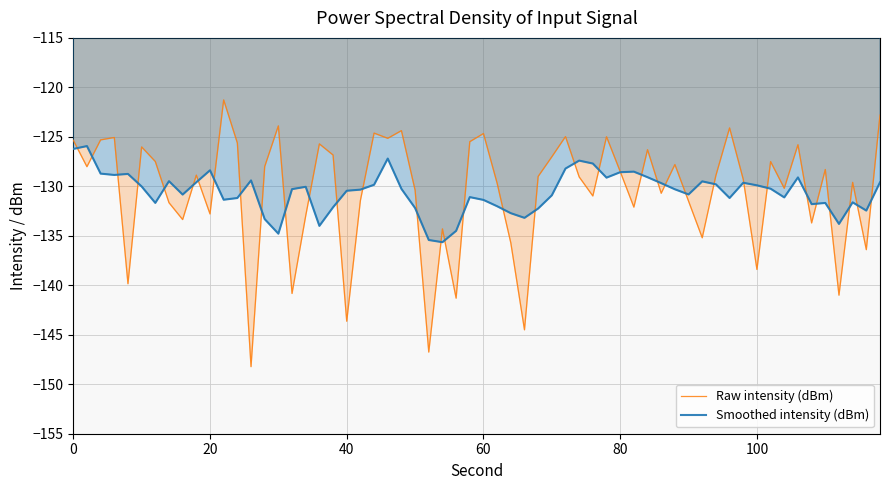

Is it true that Smoothed intensity (dBm) equals -230.2 at 100?

False